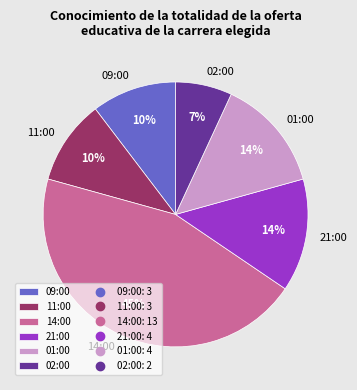

Does any single category account for the majority?

No